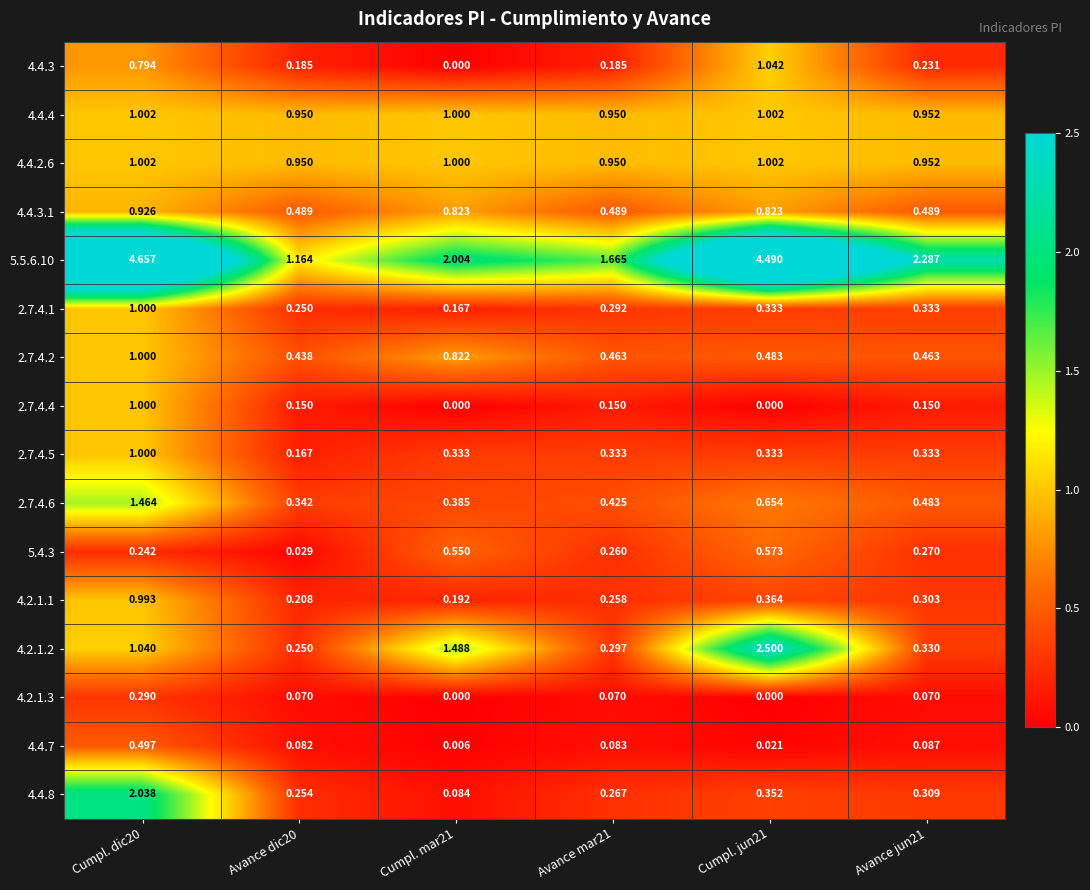

Is the value of 4.2.1.3 at Avance dic20 greater than the value of 4.4.4 at Avance mar21?

No